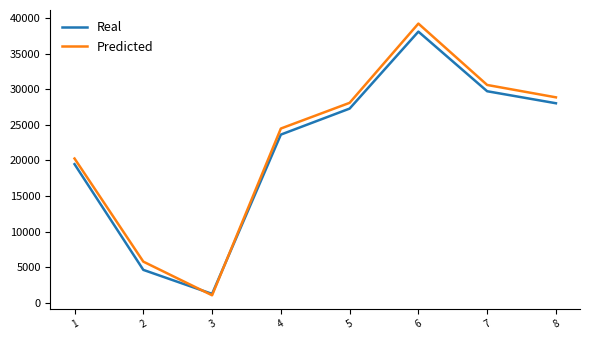

At 4, list the series in order from largest to smallest.

Predicted, Real